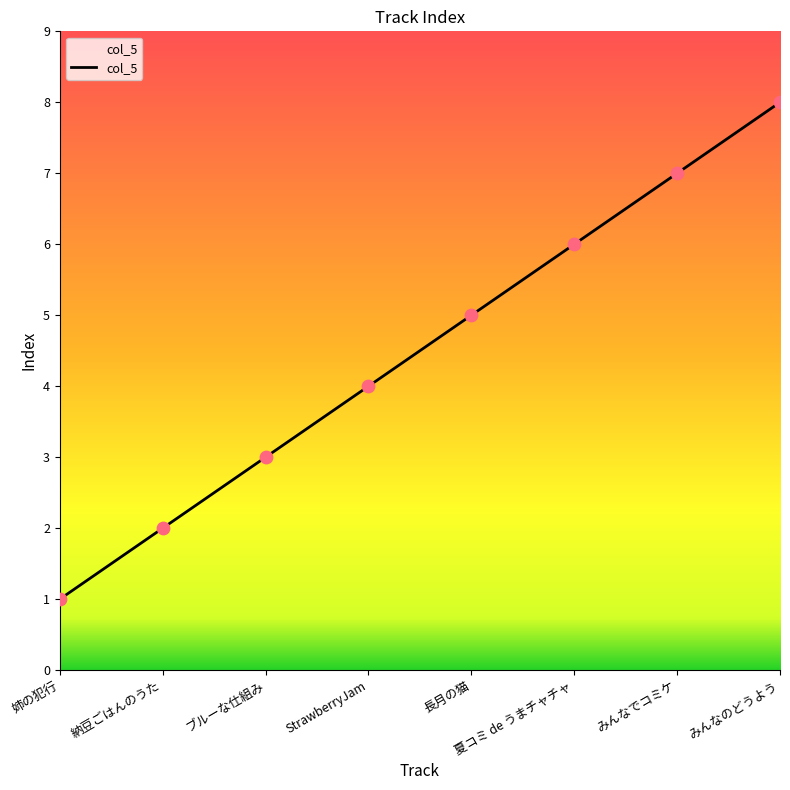

What is the ratio of the value at 夏コミ de うまチャチャ to the value at 姉の犯行?

6.0